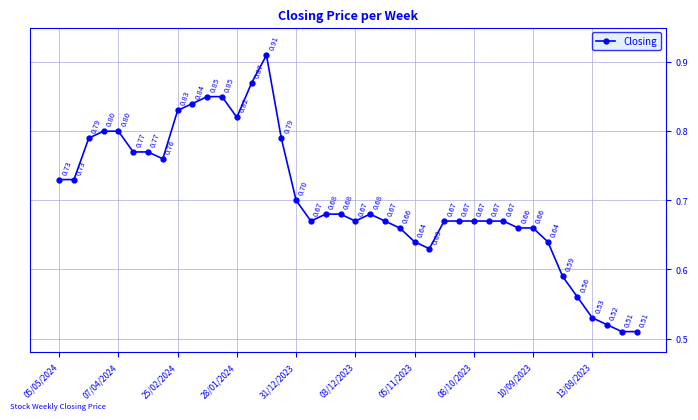

True or false: the data has more than 0 interior local peaks.

True